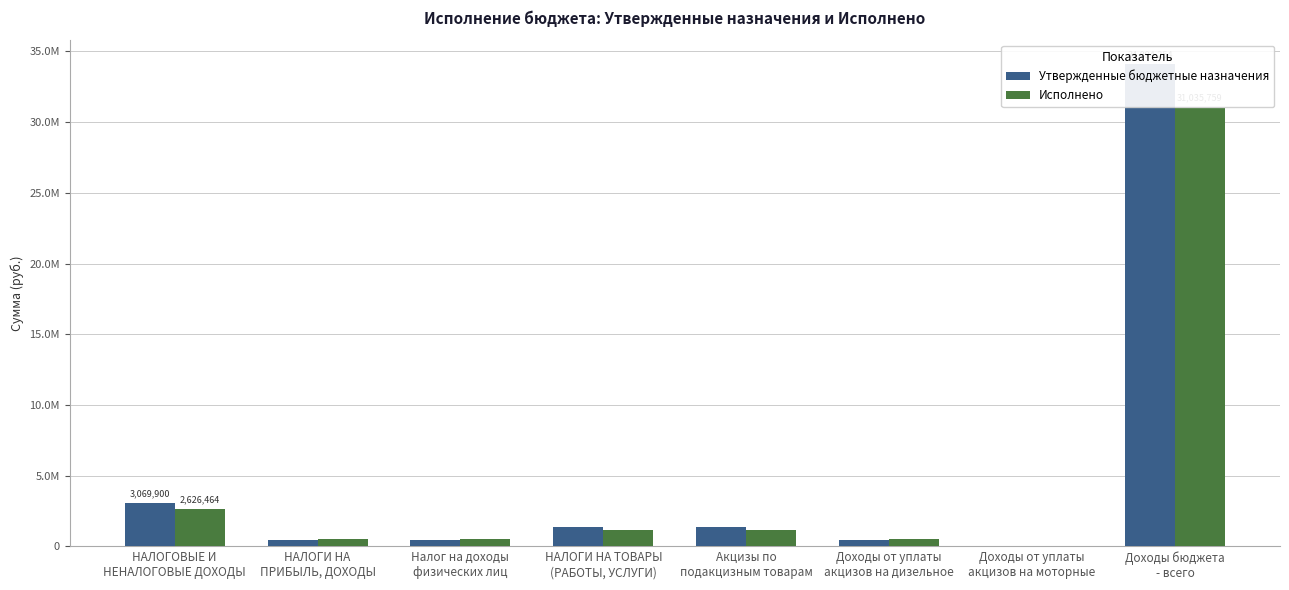

Which series has the largest range (max minus min)?

Утвержденные бюджетные назначения